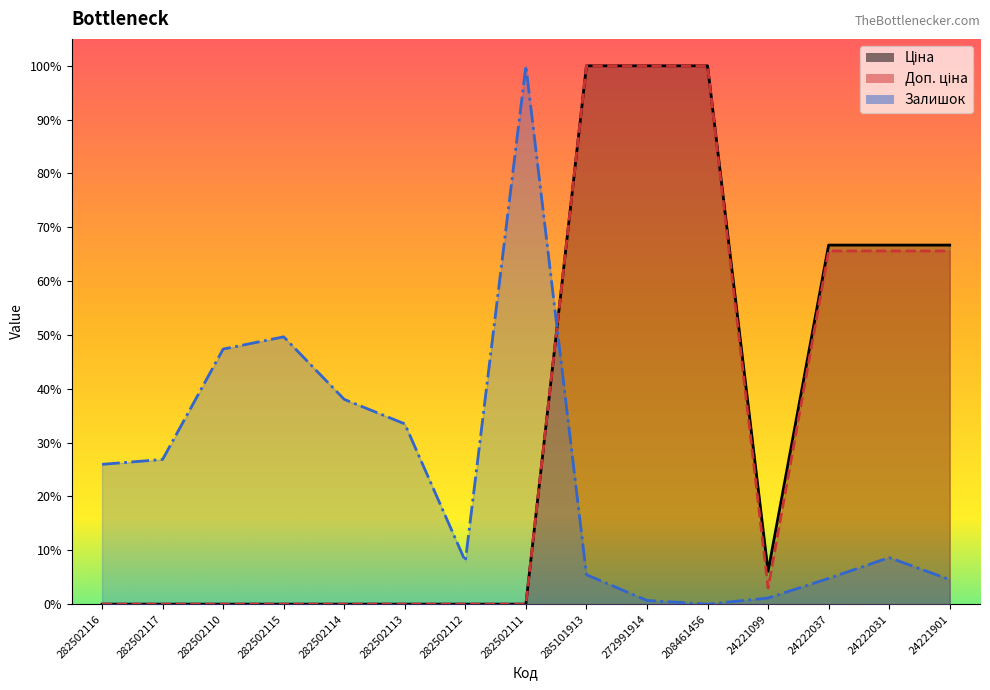

What is the spread (max minus min) of values at 208461456?

1.0